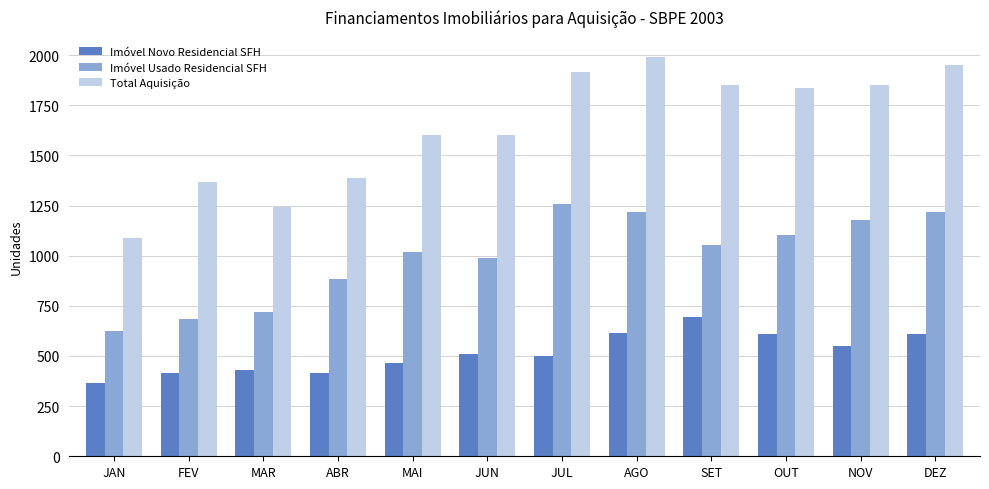

What is the total value across all series at MAR?

2388